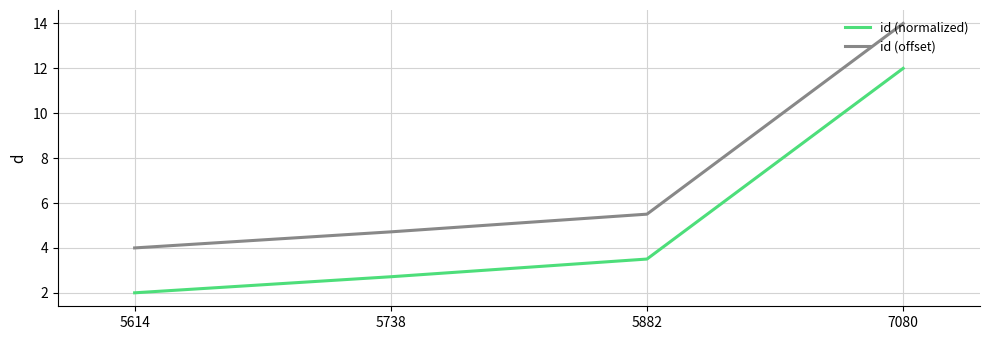

Reading left to right, extract all data points from this chart.

id (normalized): 5614=2.0	5738=2.7	5882=3.5	7080=12.0
id (offset): 5614=4.0	5738=4.7	5882=5.5	7080=14.0